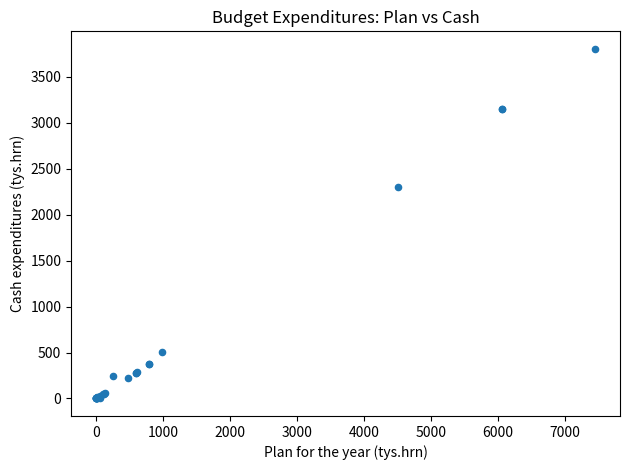

What Y value in the scatter plot is closest to 1900?

2295.6